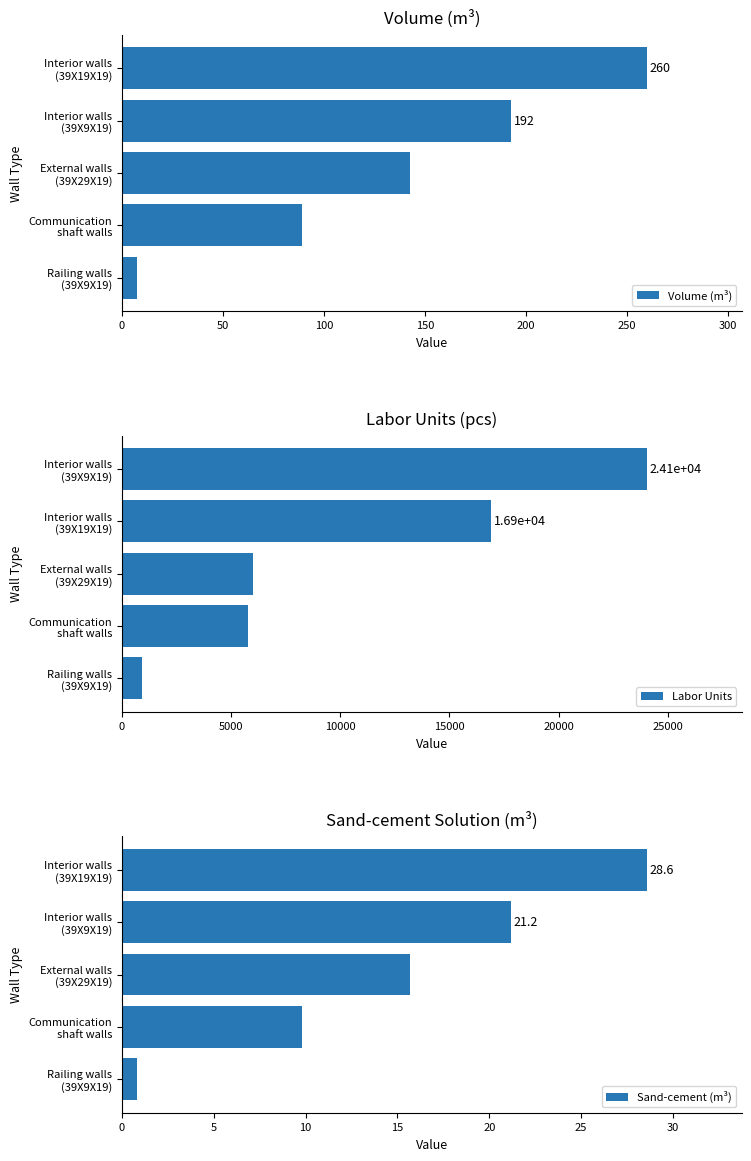

What is the minimum value for Sand-cement (m³)?

0.8